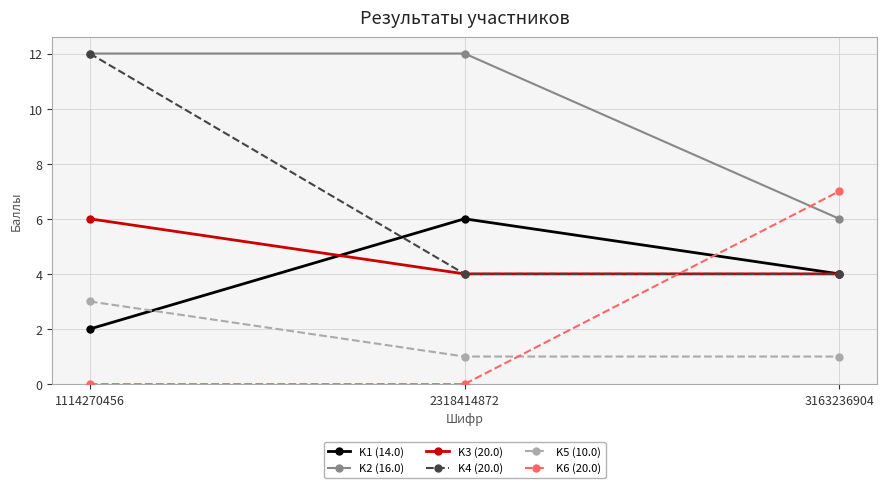

What is the approximate value of K6 (20.0) at 3163236904?

7